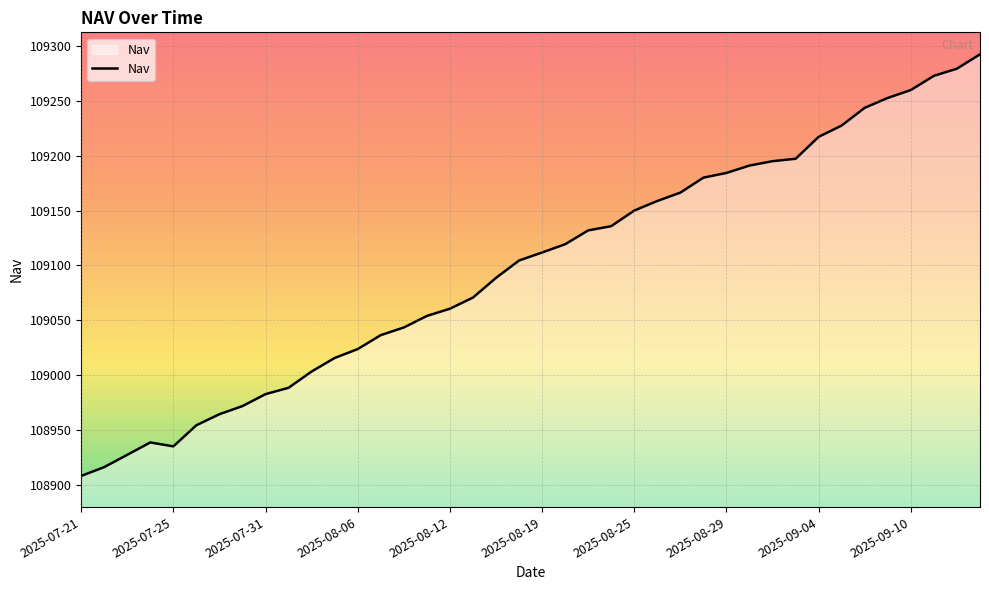

What is the greatest value displayed?

109292.3